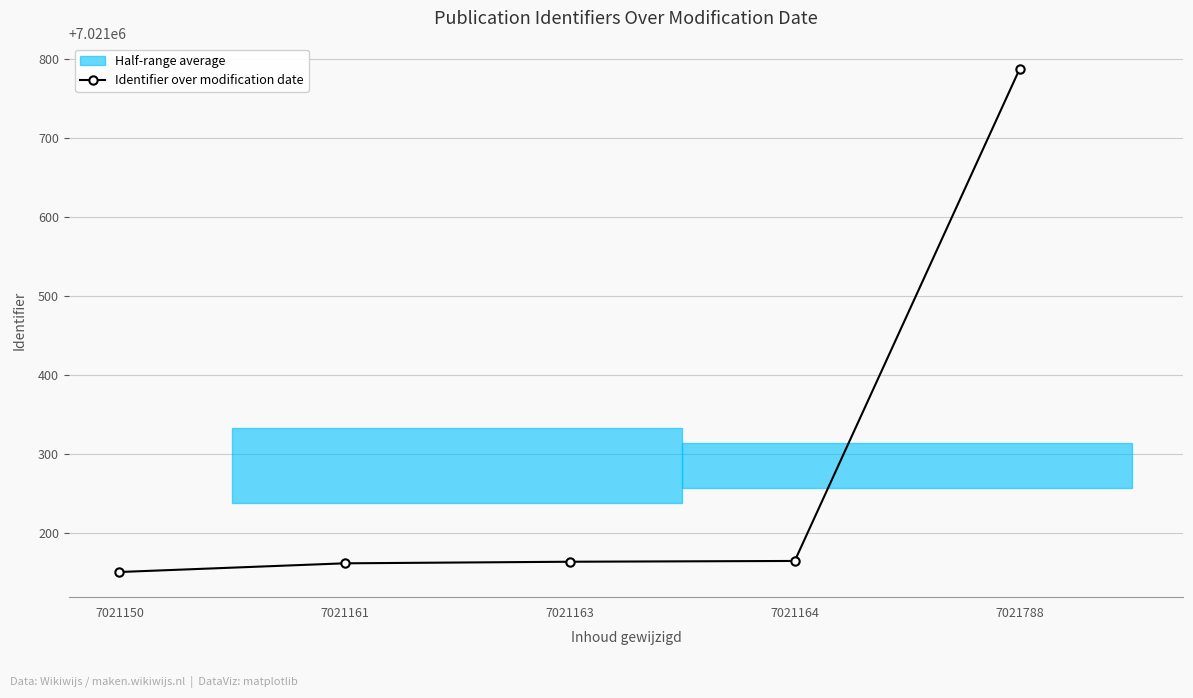

What is the value of the 1st point from the left?

7021150